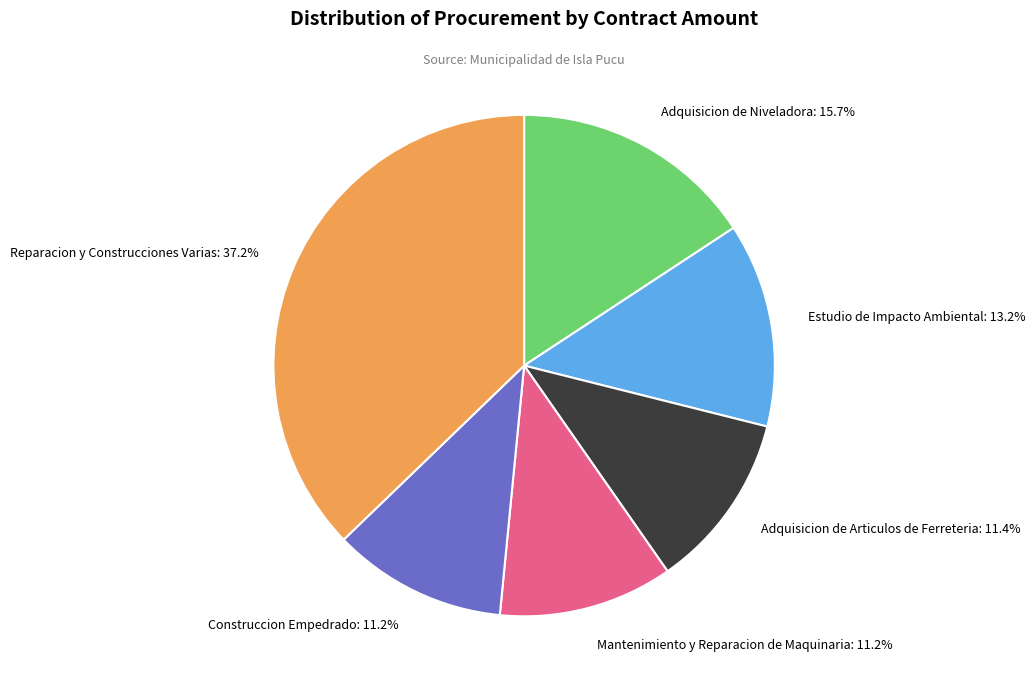

How much of the chart is everything except Construccion Empedrado?

88.8%